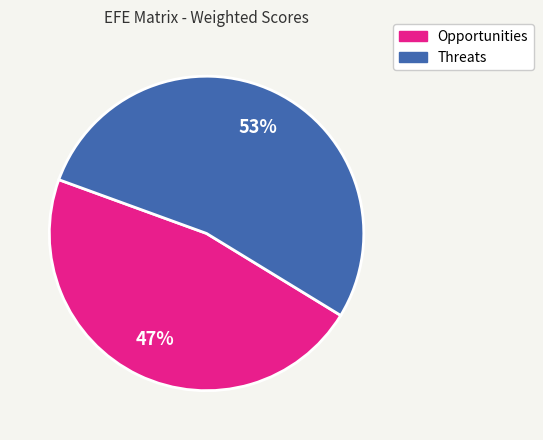

Is there a majority slice in this chart?

Yes